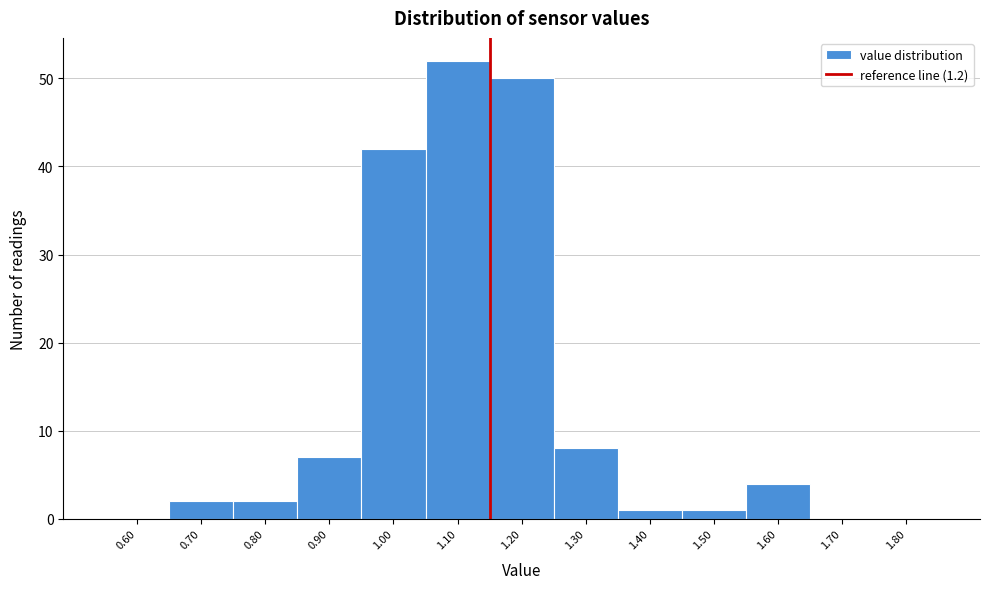

Reading right to left, transcribe all the data shown in this chart.

1.80=0	1.70=0	1.60=4	1.50=1	1.40=1	1.30=8	1.20=50	1.10=52	1.00=42	0.90=7	0.80=2	0.70=2	0.60=0